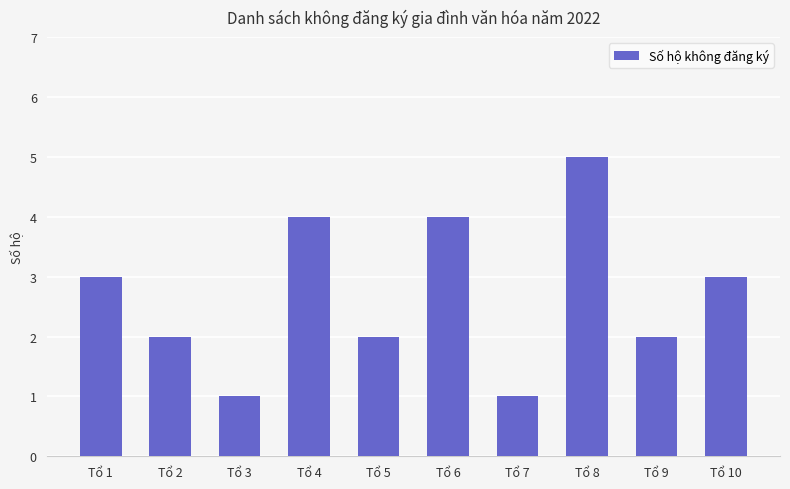

What is the average value?

3